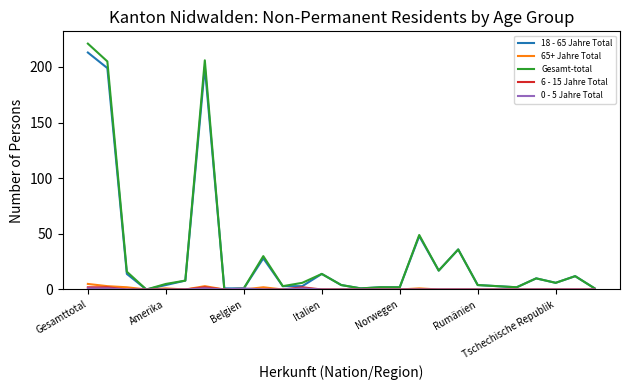

Which series has the widest spread of values?

Gesamt-total